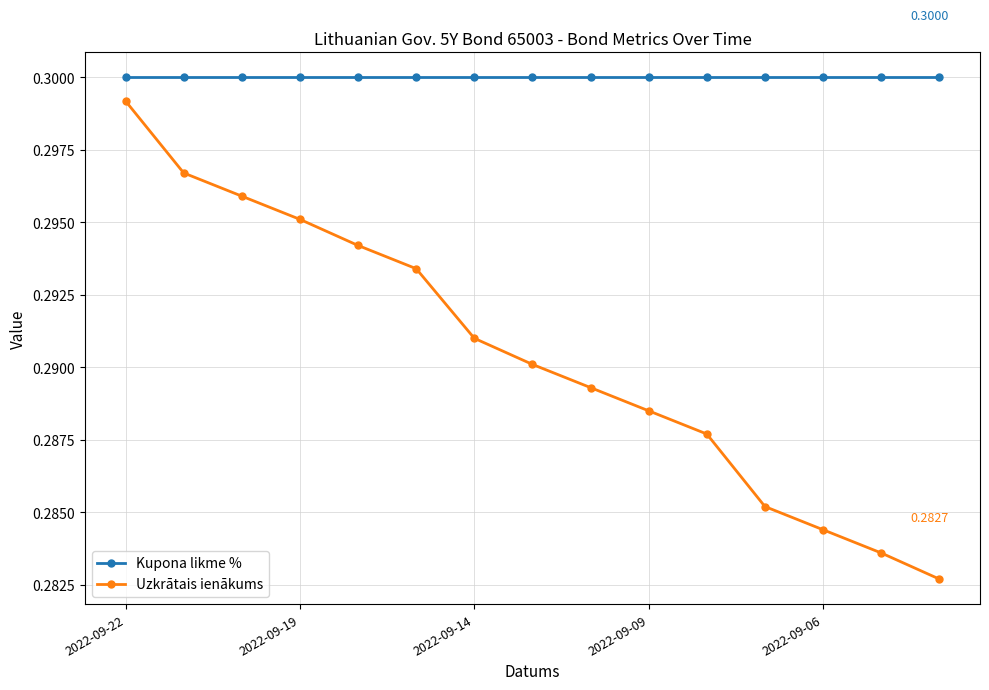

Which series has the largest range (max minus min)?

Uzkrātais ienākums